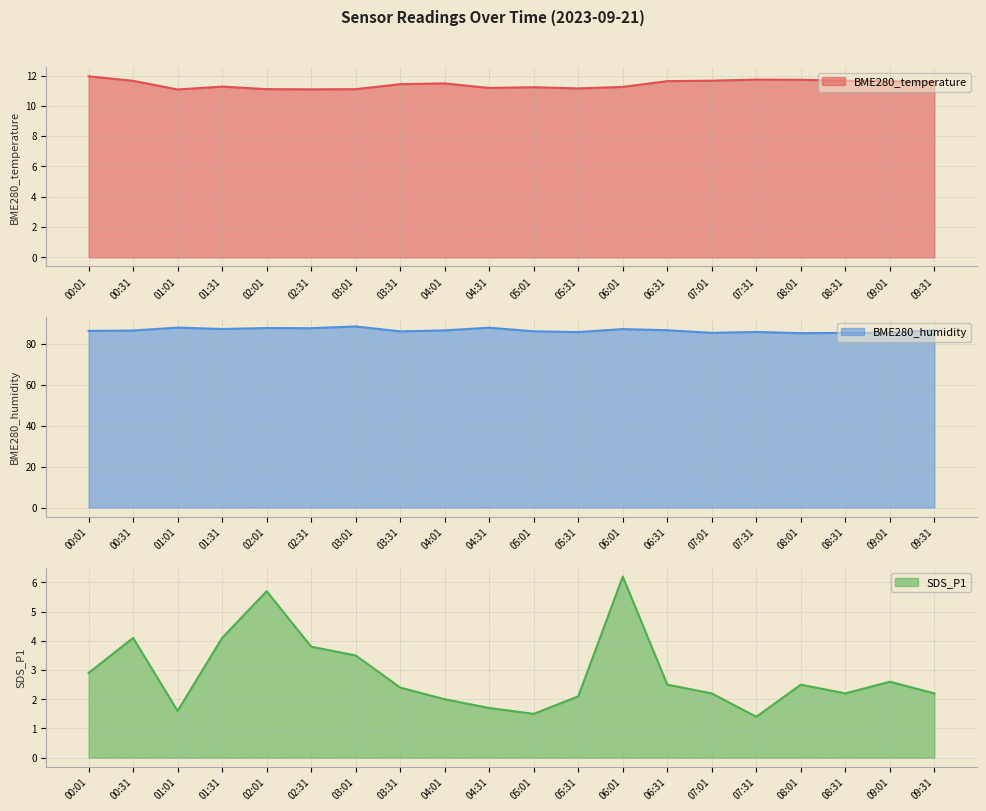

Rank the categories by SDS_P1 value from highest to lowest.

06:01, 02:01, 00:31, 01:31, 02:31, 03:01, 00:01, 09:01, 06:31, 08:01, 03:31, 07:01, 08:31, 09:31, 05:31, 04:01, 04:31, 01:01, 05:01, 07:31